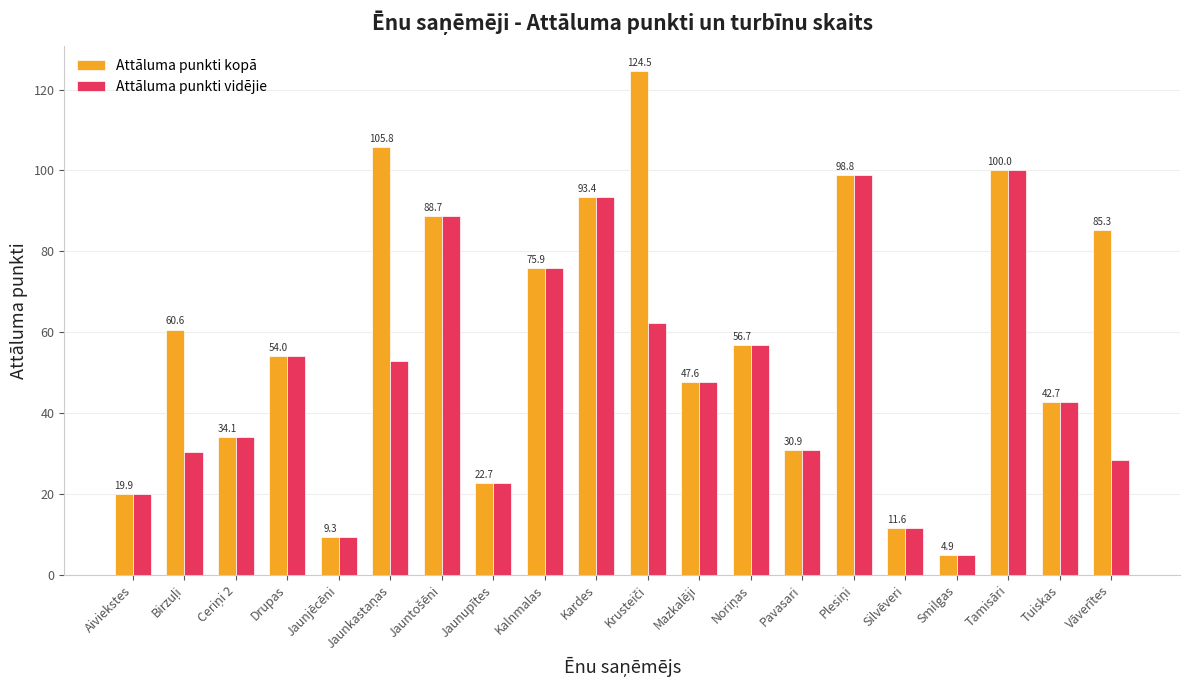

Is the value of Attāluma punkti kopā at Drupas greater than the value of Attāluma punkti vidējie at Pavasari?

Yes